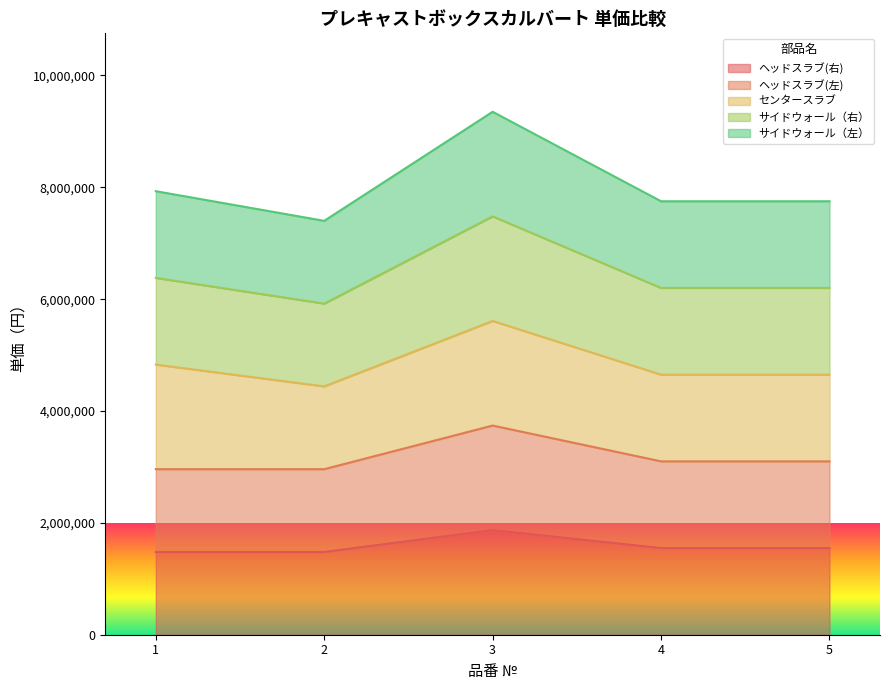

True or false: サイドウォール（右） and ヘッドスラブ(右) intersect in this chart.

False